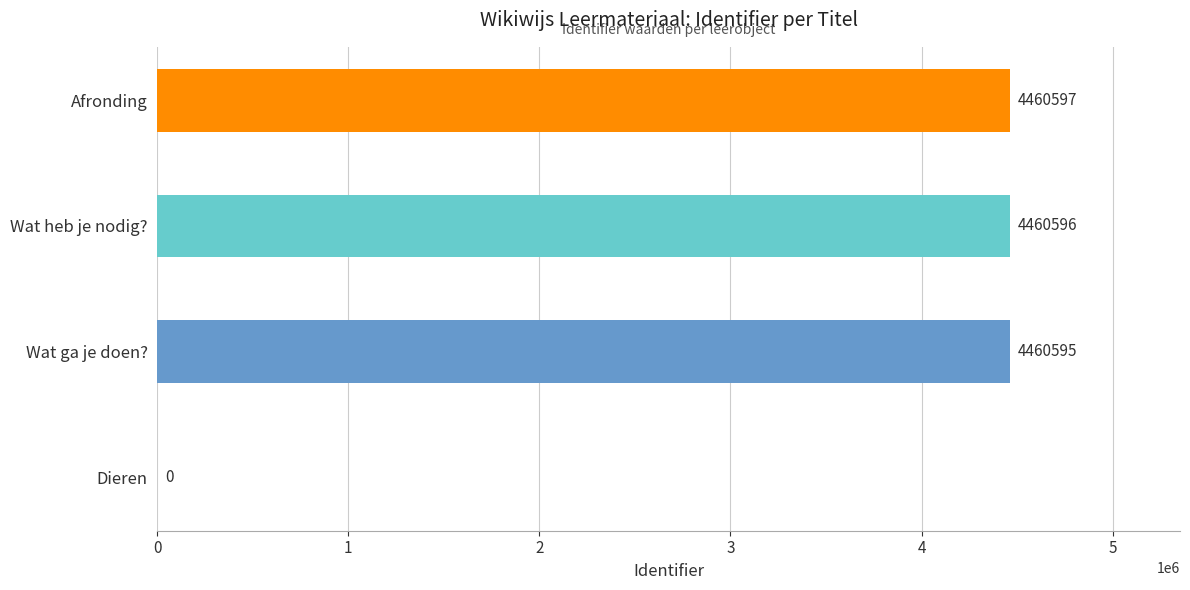

Between Dieren and Wat ga je doen?, which is larger?

Wat ga je doen?